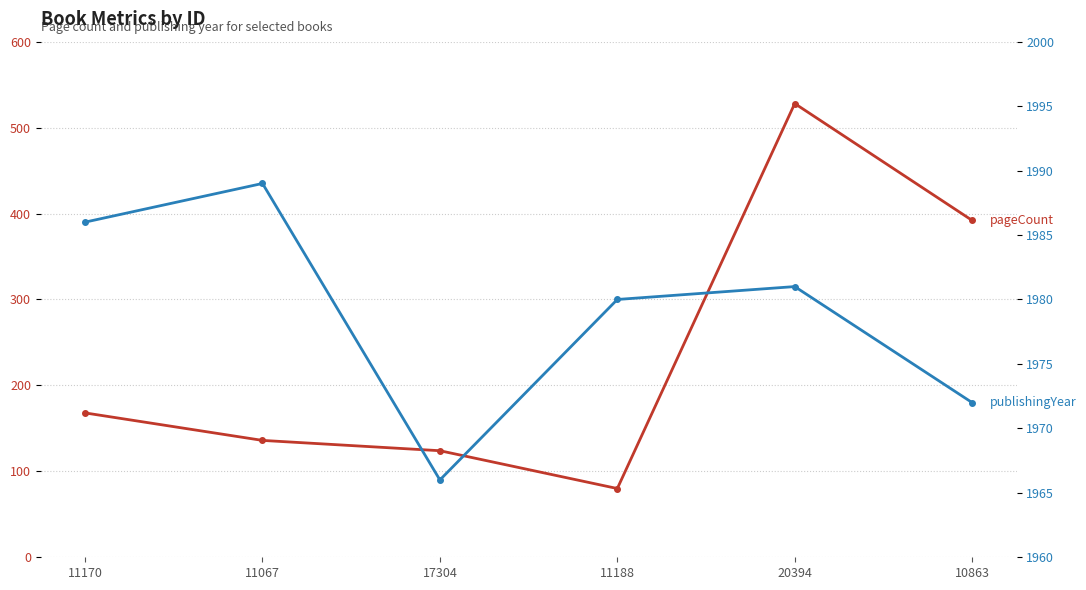

What is the value of the publishingYear point at the 4th from the left?

1980